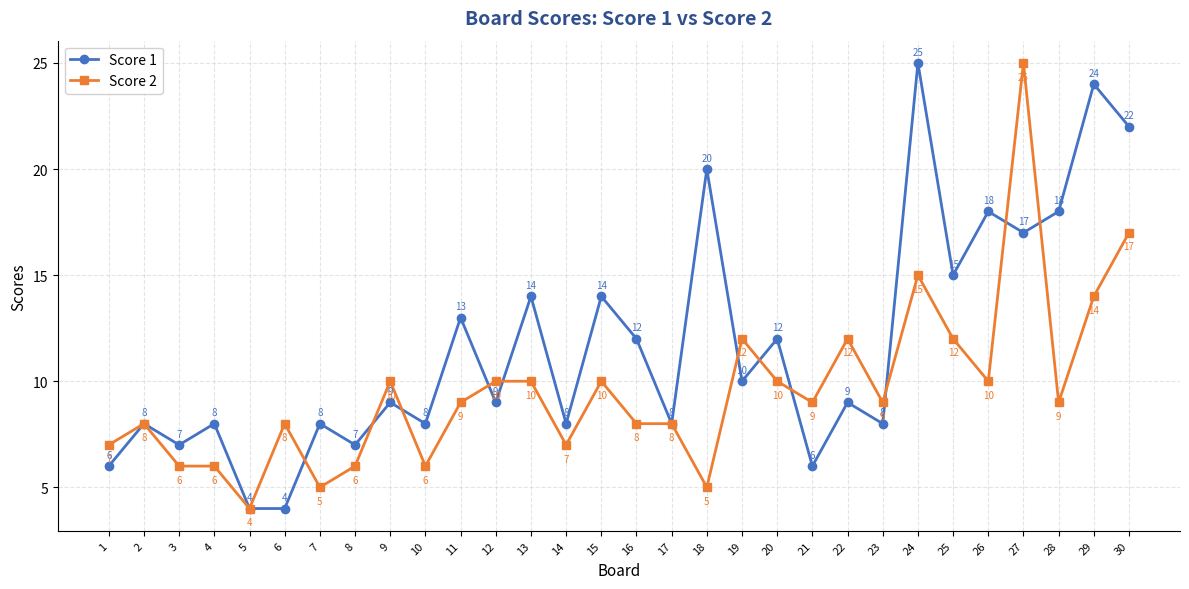

At which category is the sum across all series the highest?

27